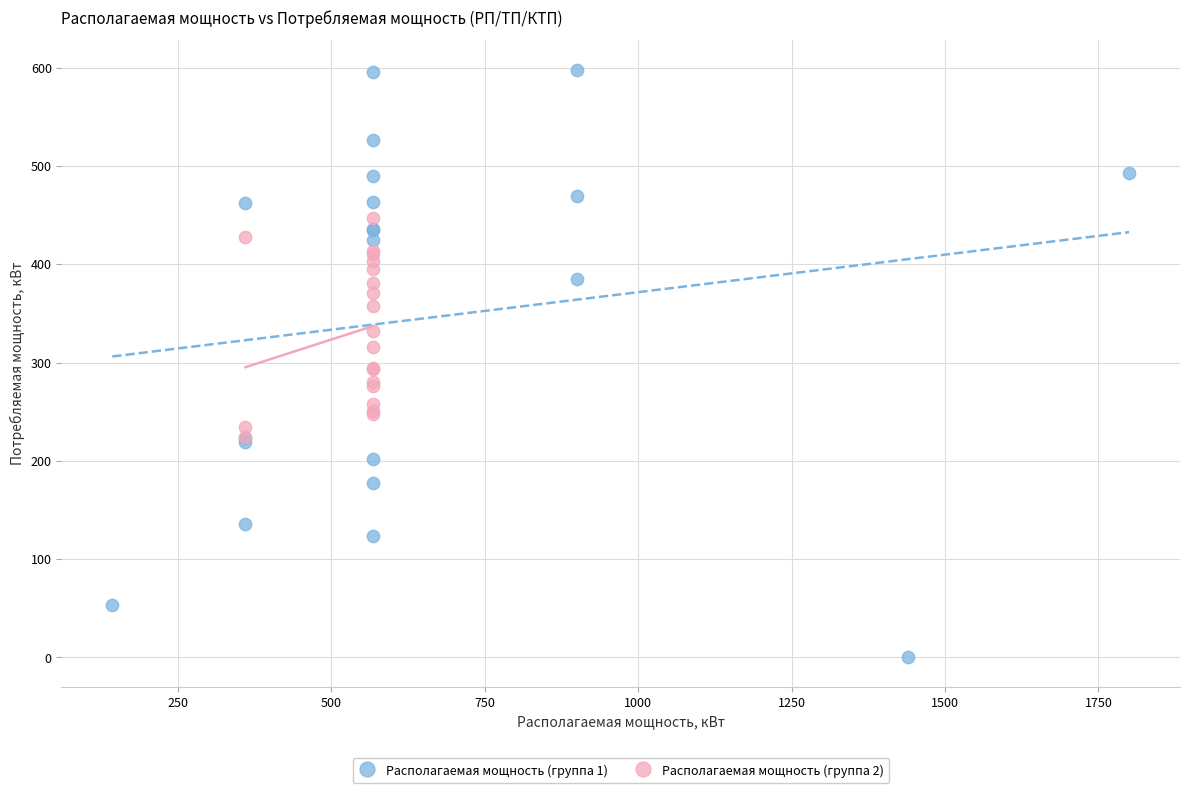

Which series reaches the maximum Y coordinate?

Располагаемая мощность (группа 1)